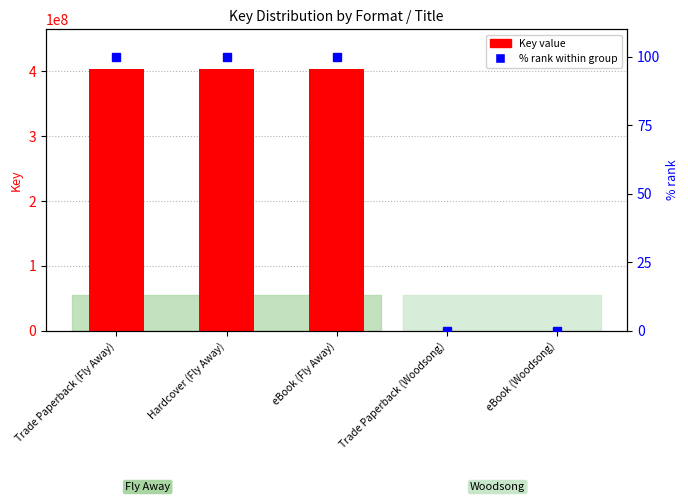

Is it true that % rank within group equals 0.1 at eBook (Woodsong)?

True